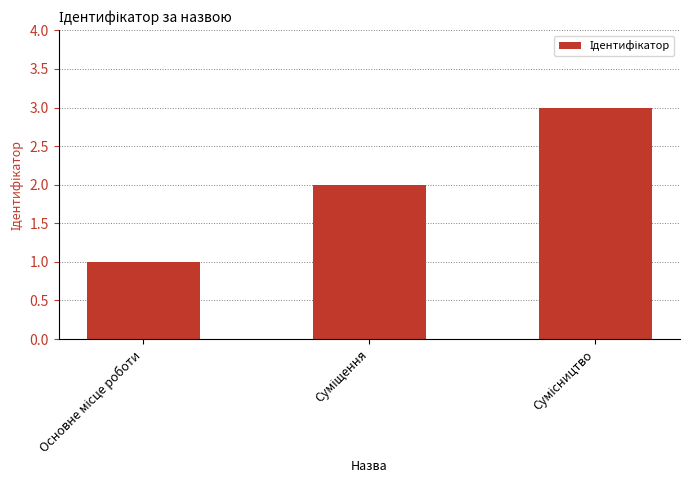

What is the sum of all values?

6